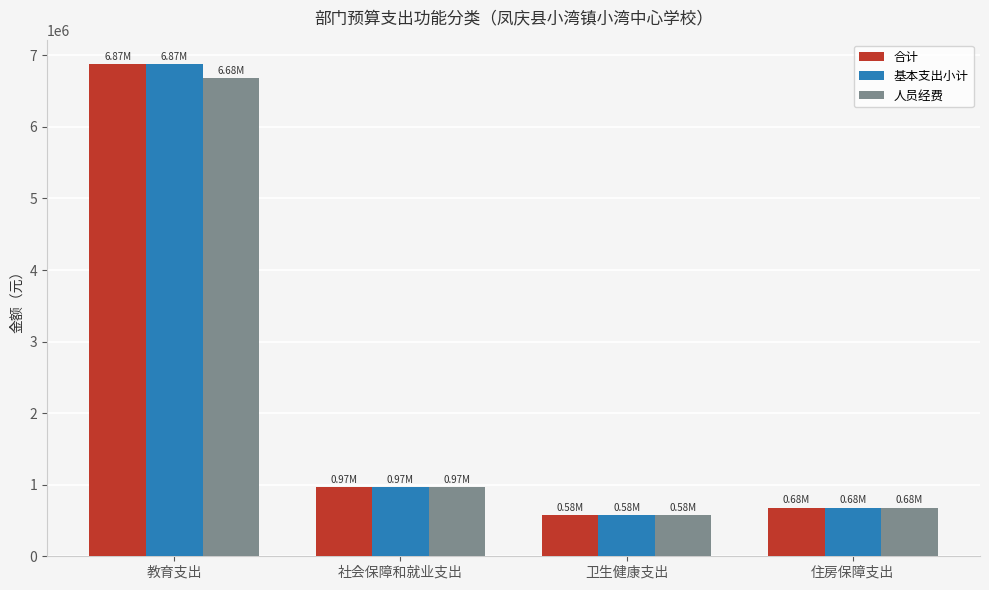

Reading left to right, transcribe all the data shown in this chart.

合计: 6874767.1	972798.0	577683.2	680044.0
基本支出小计: 6874767.1	972798.0	577683.2	680044.0
人员经费: 6684191.1	972798.0	577683.2	680044.0